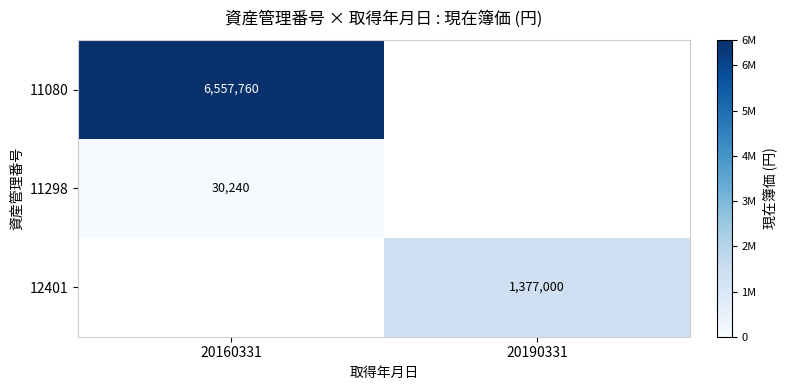

True or false: 12401 has a value of 1377000 at 20190331.

True